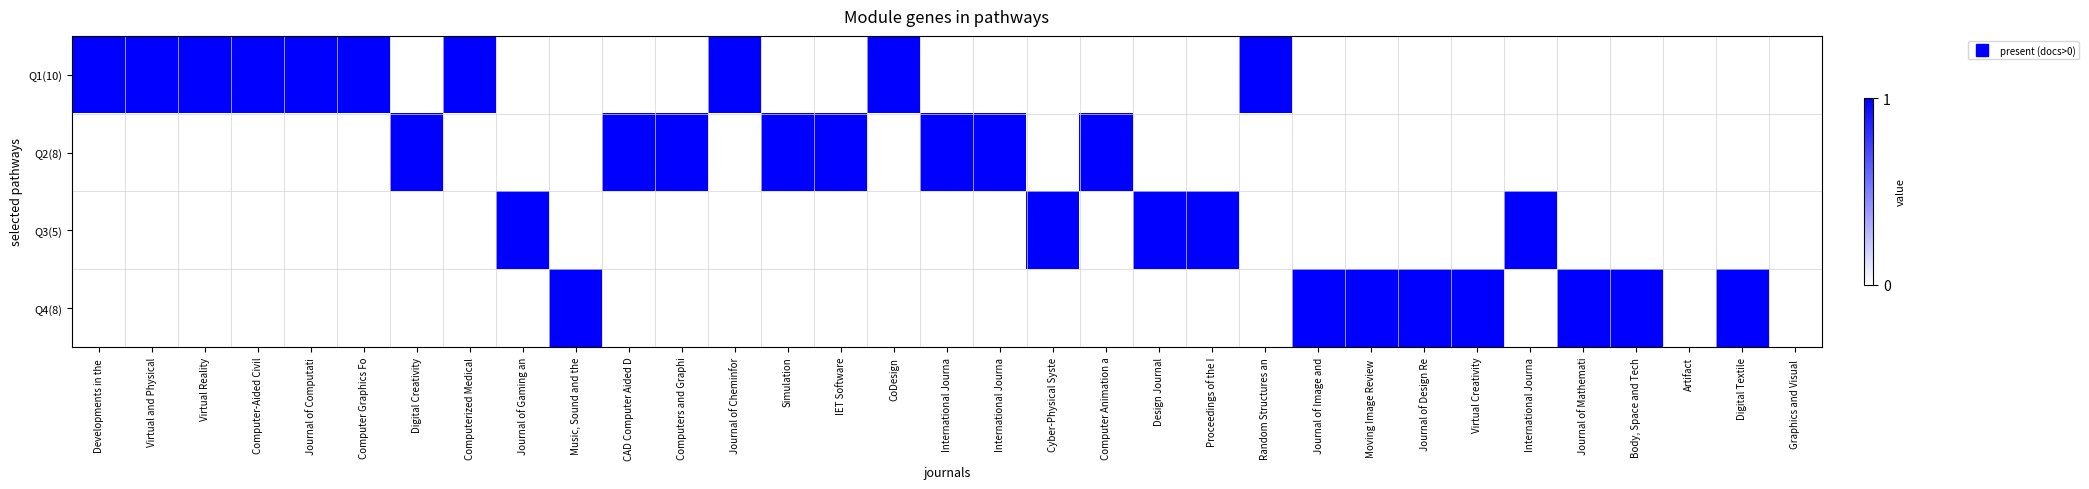

What is the total value across all series at Random Structures an?

1